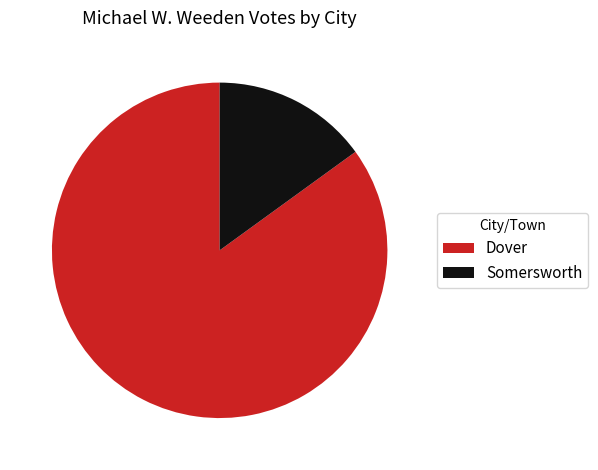

Rank the categories by value from highest to lowest.

Dover, Somersworth